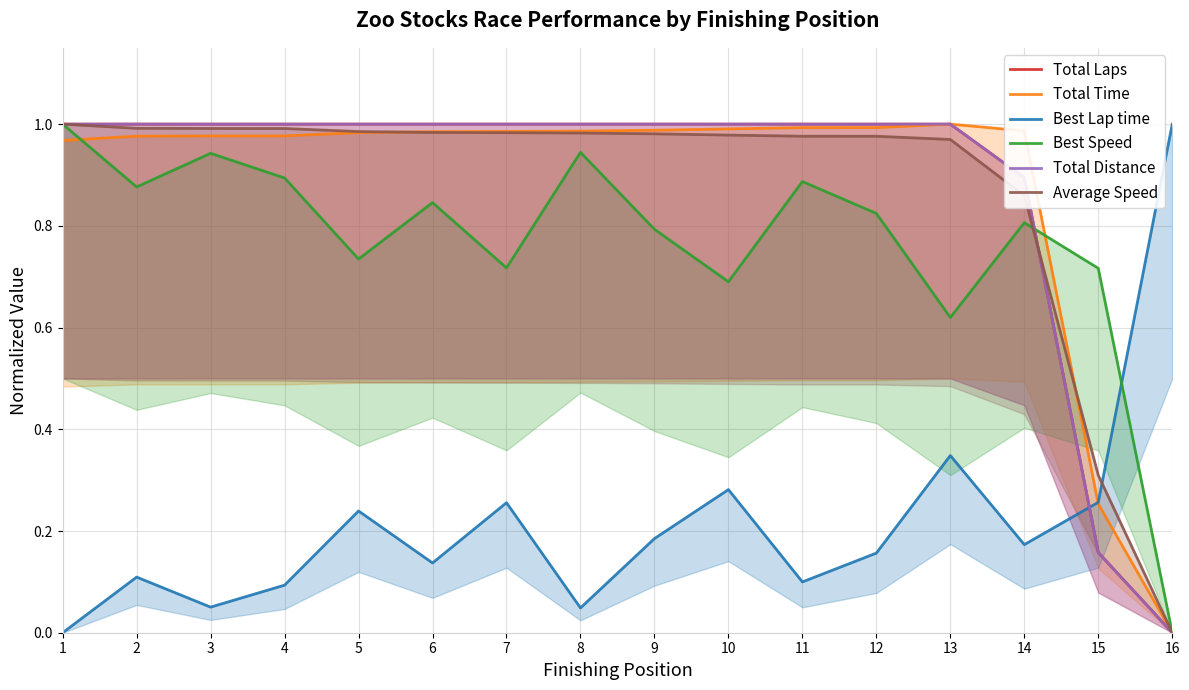

Is it true that Total Distance equals 0.4 at 13?

False